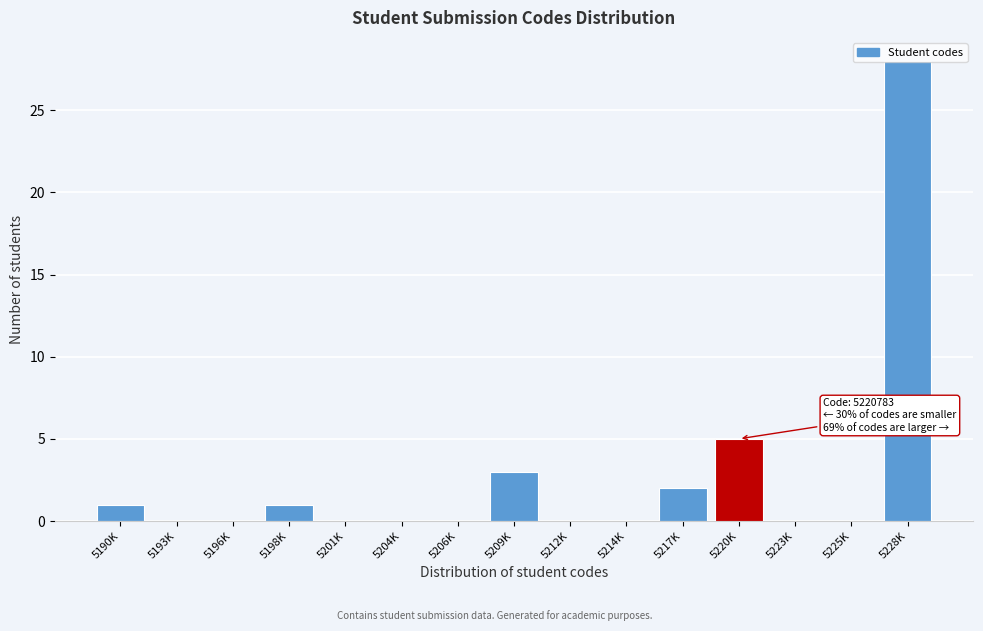

The value at 5209K is 3. True or false?

True